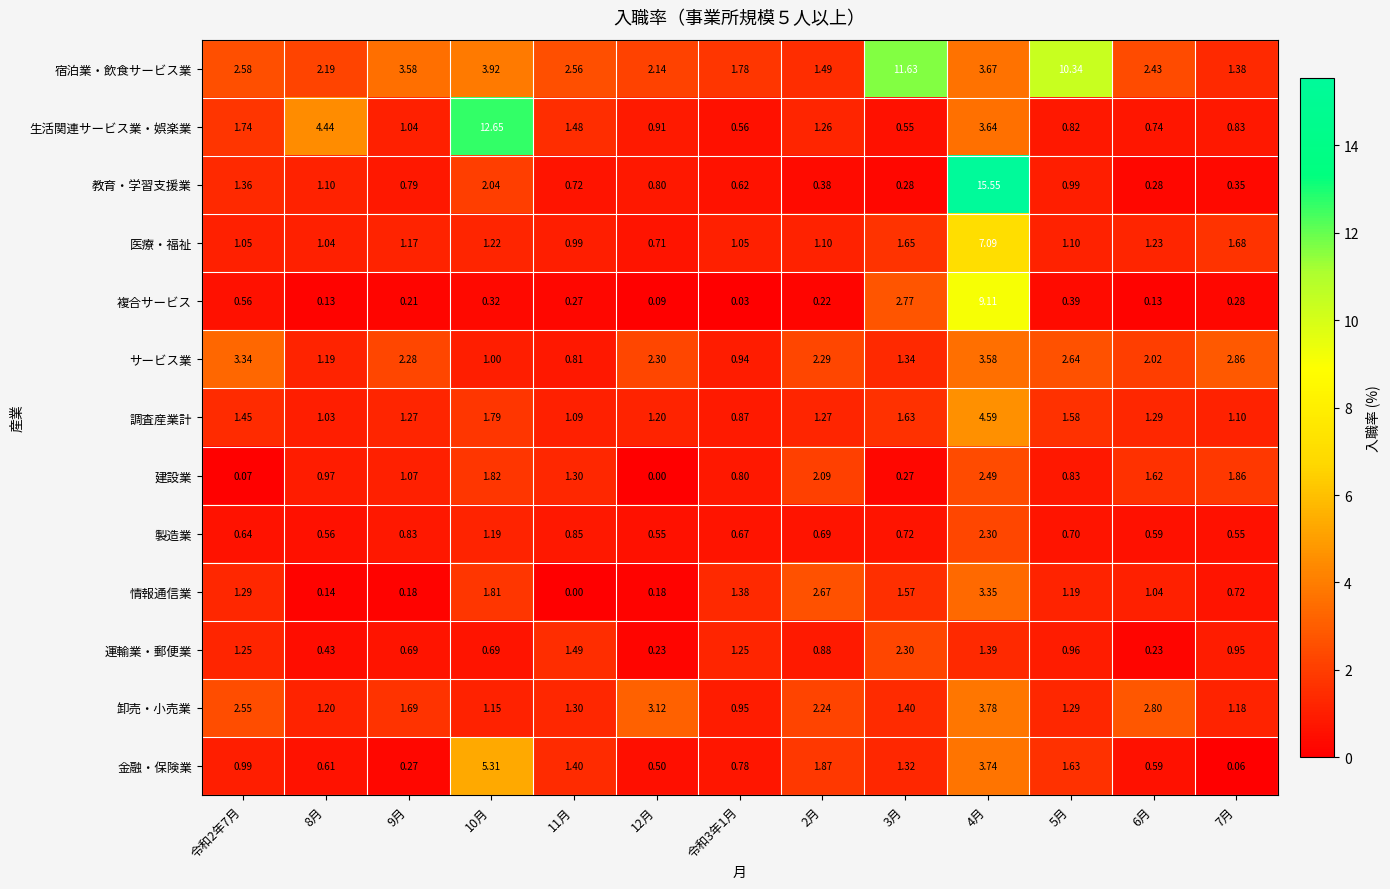

At which category is the sum across all series the highest?

4月